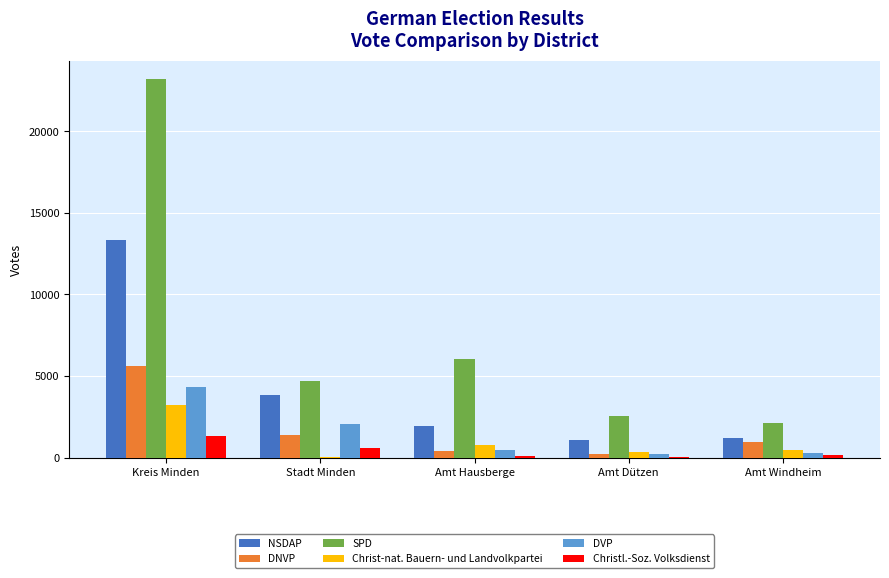

At which label does Christ-nat. Bauern- und Landvolkpartei reach its peak?

Kreis Minden